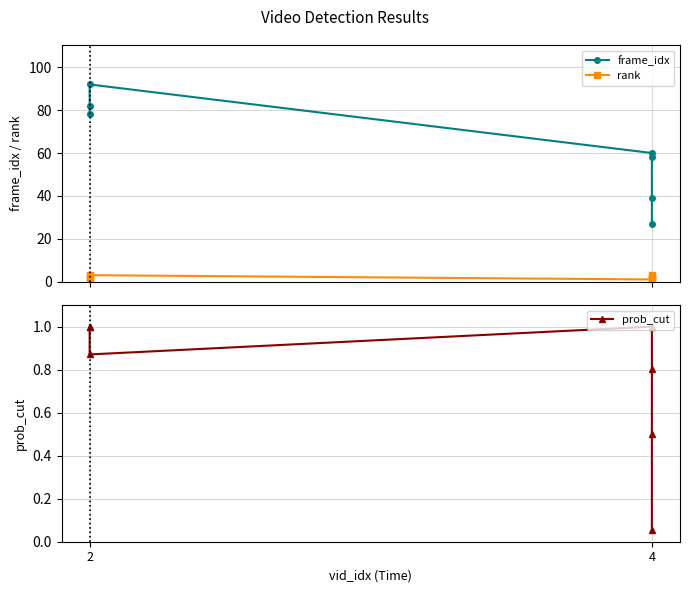

True or false: frame_idx and rank cross at least once.

False